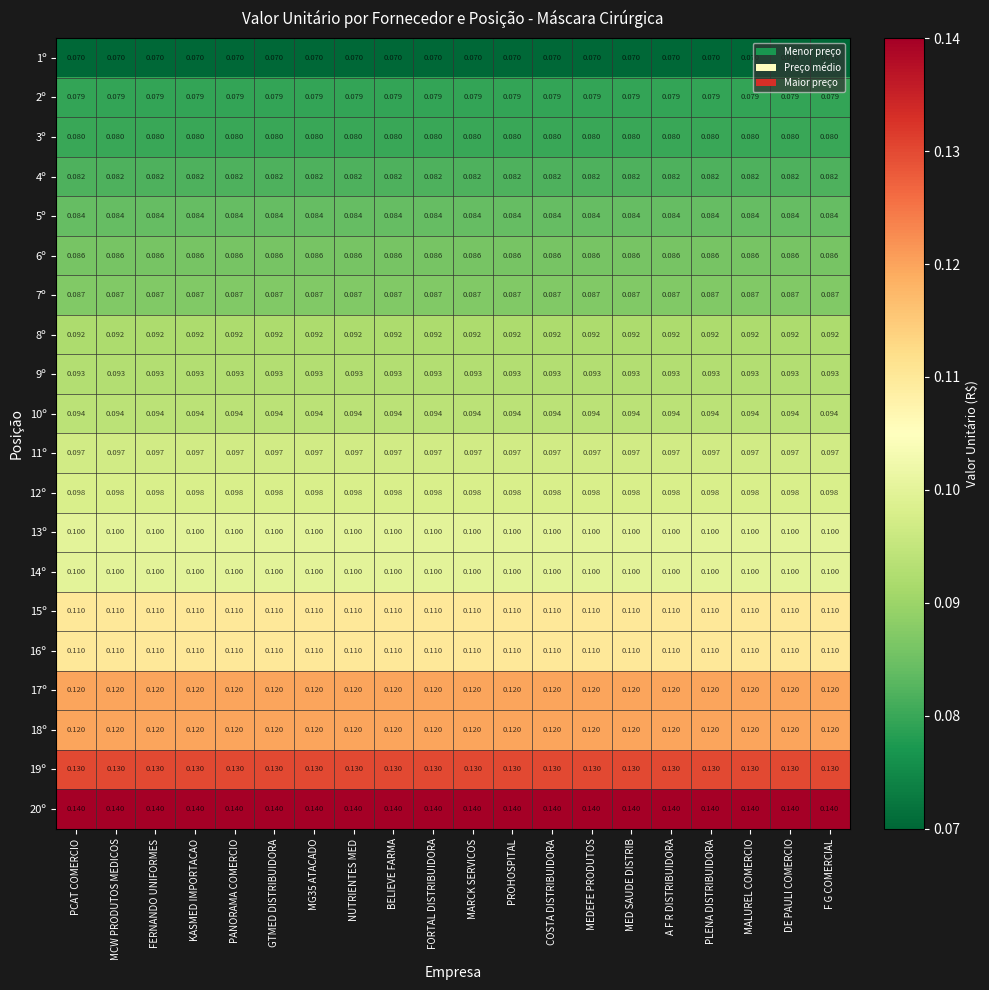

How many series are shown in this chart?

20